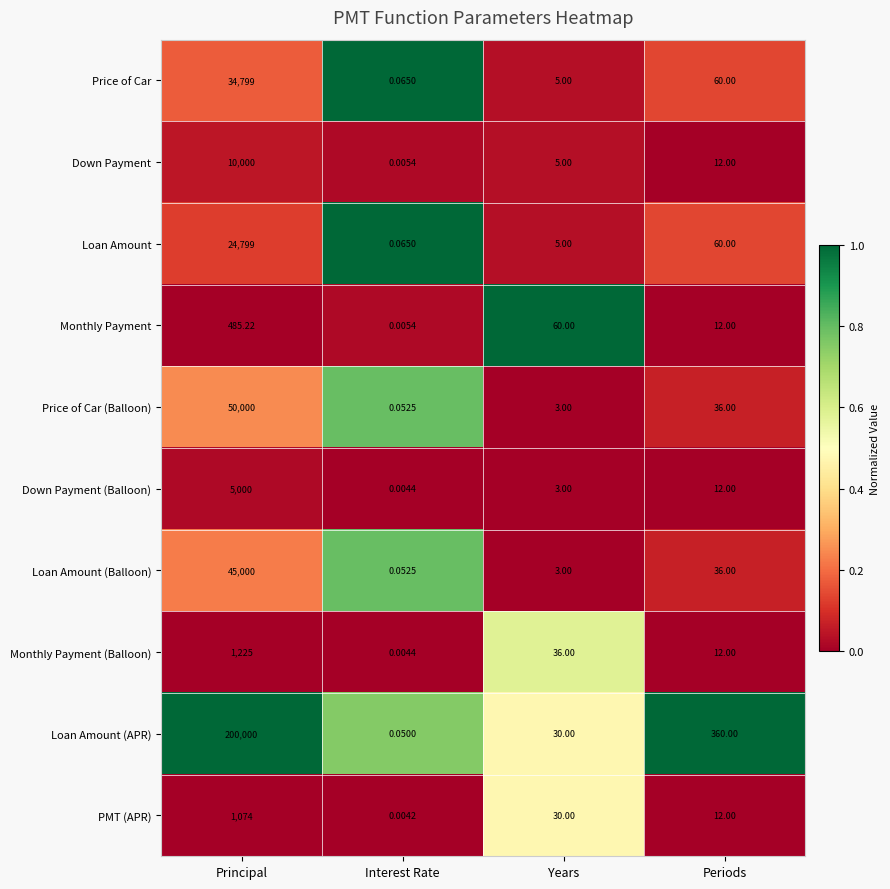

Where does the Loan Amount (Balloon) series first go above 36?

Principal